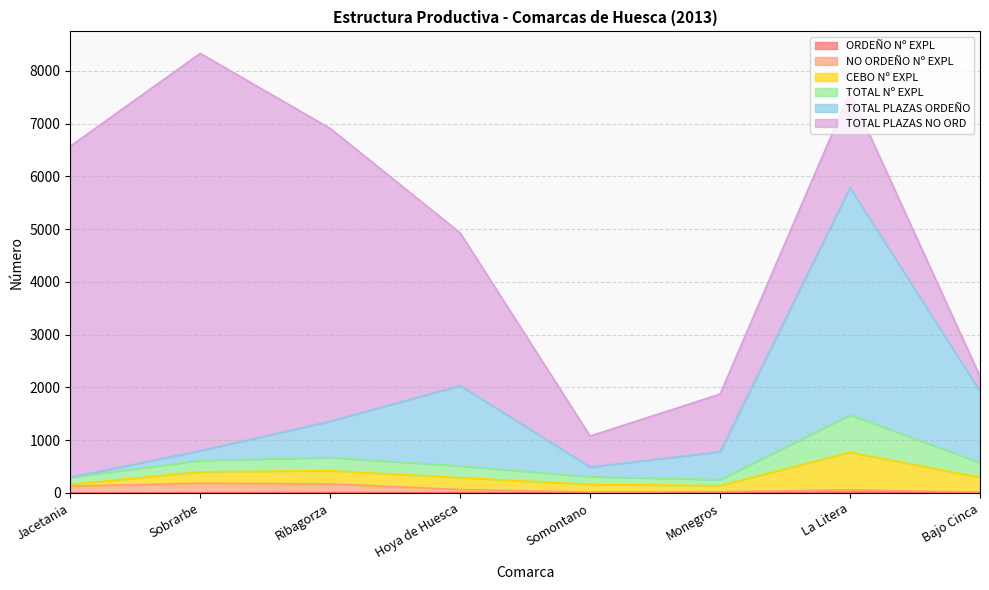

Which category has the lowest value in the TOTAL Nº EXPL series?

Monegros